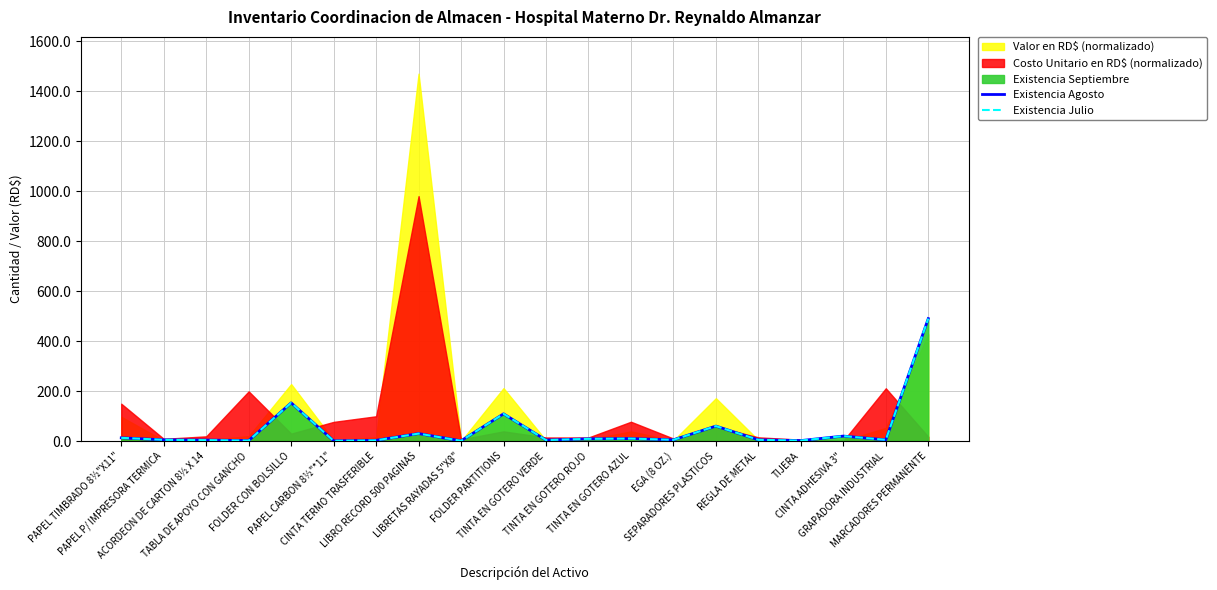

What is the label of the 6th point from the right?

SEPARADORES PLASTICOS